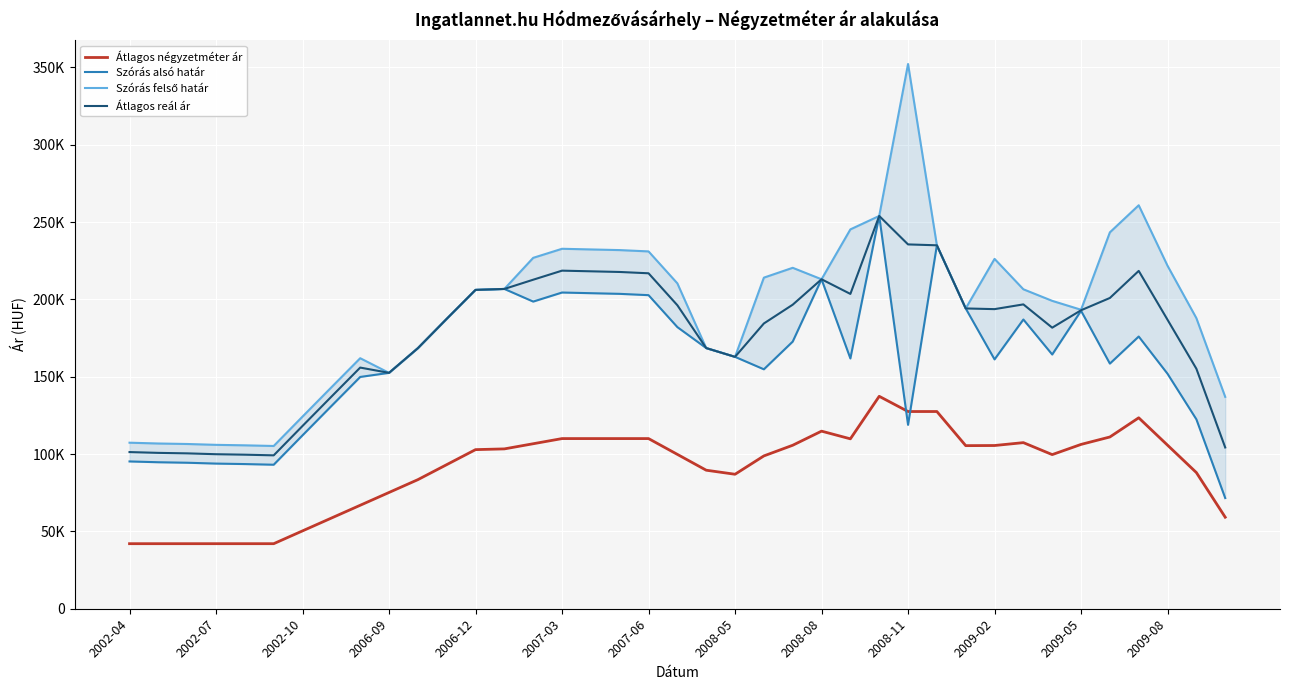

Is it true that Szórás alsó határ equals 94212 at 2009-05?

False